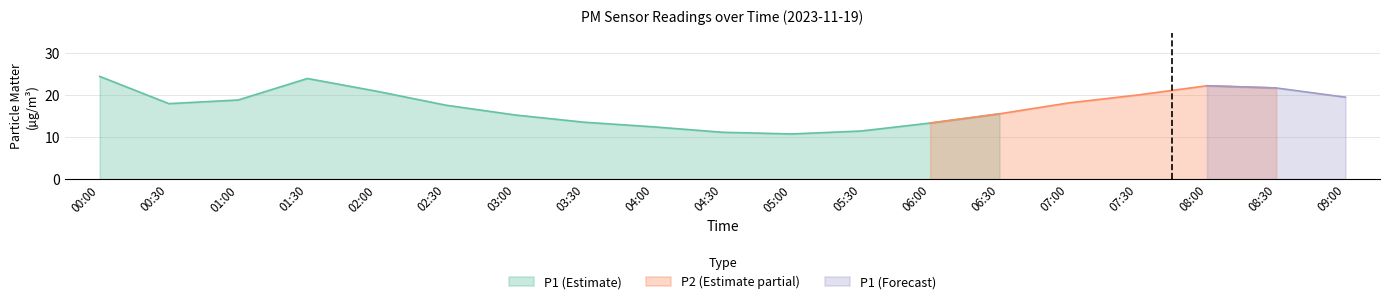

How many data points in P1 are less than 18?

9